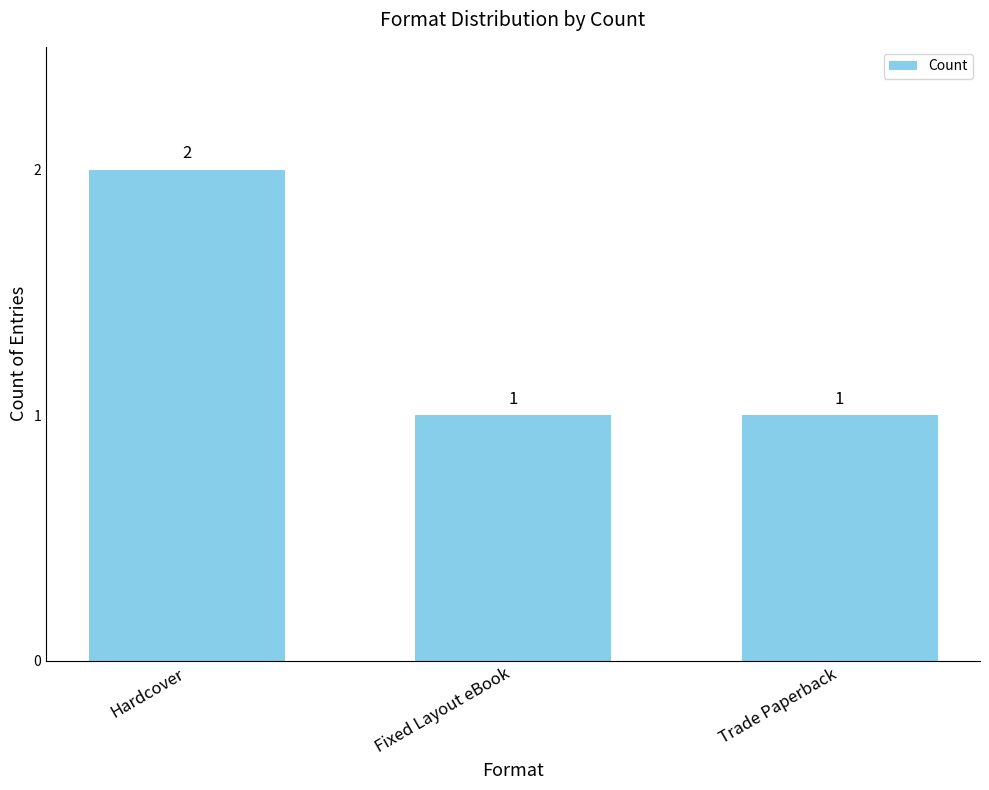

Reading left to right, extract all data points from this chart.

Hardcover=2	Fixed Layout eBook=1	Trade Paperback=1